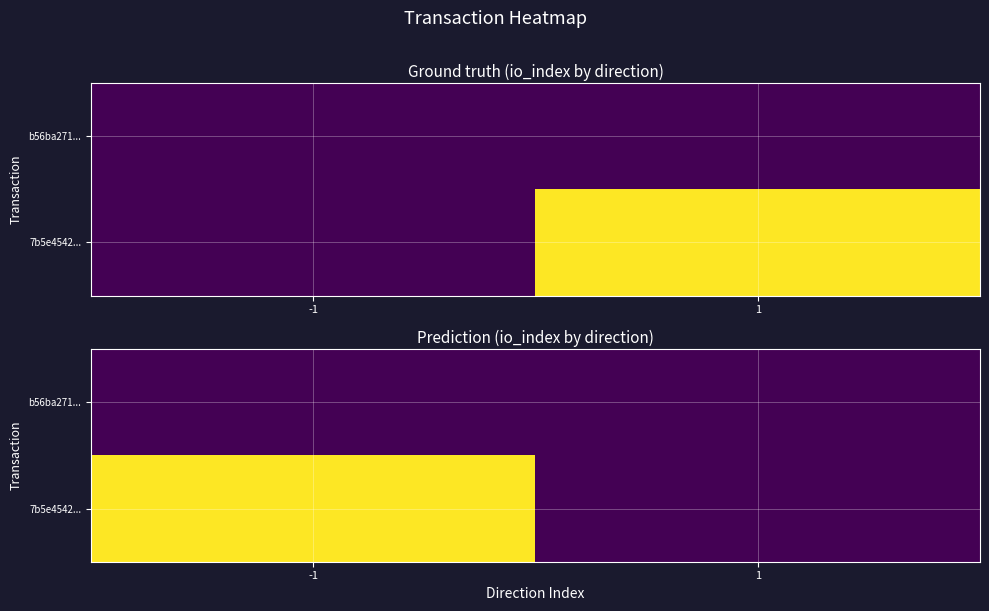

Which category has the lowest value in the b56ba271... series?

-1